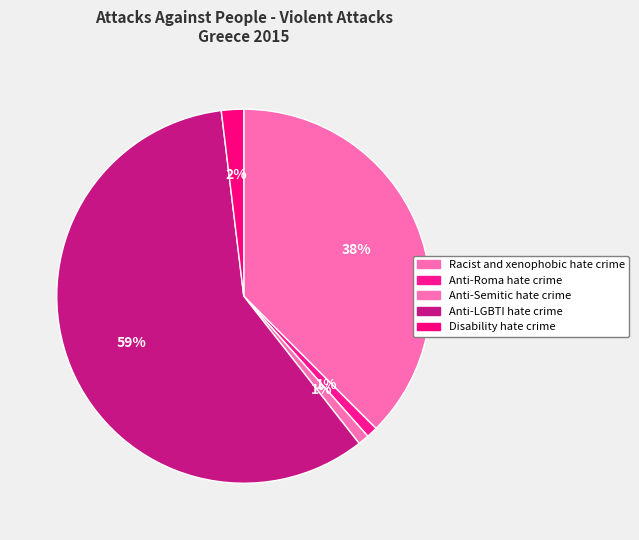

To the nearest percent, what is the average slice percentage?

20%